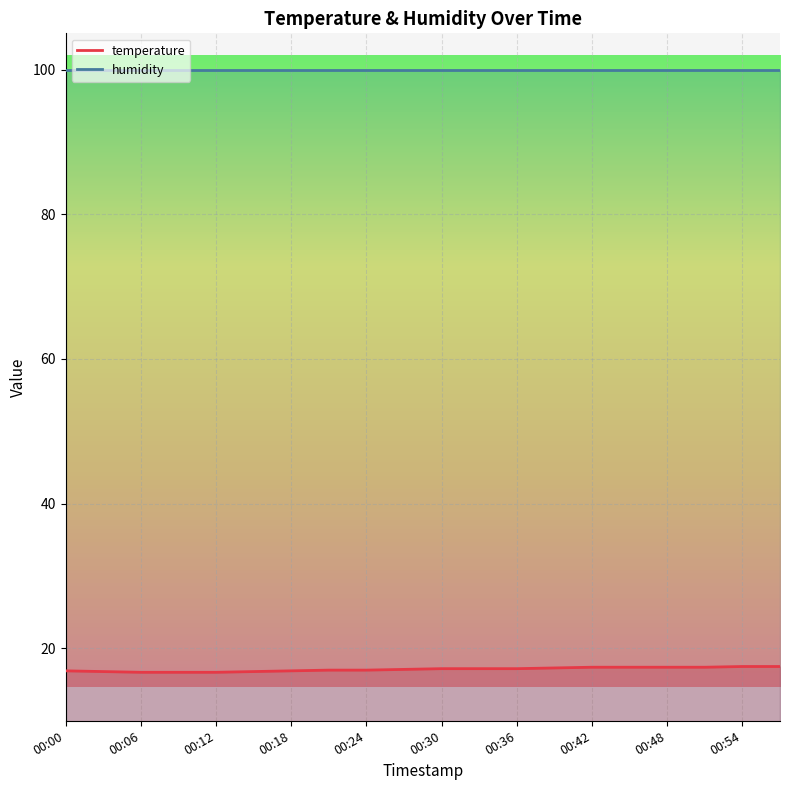

At which label is the value closest to 17?

00:21